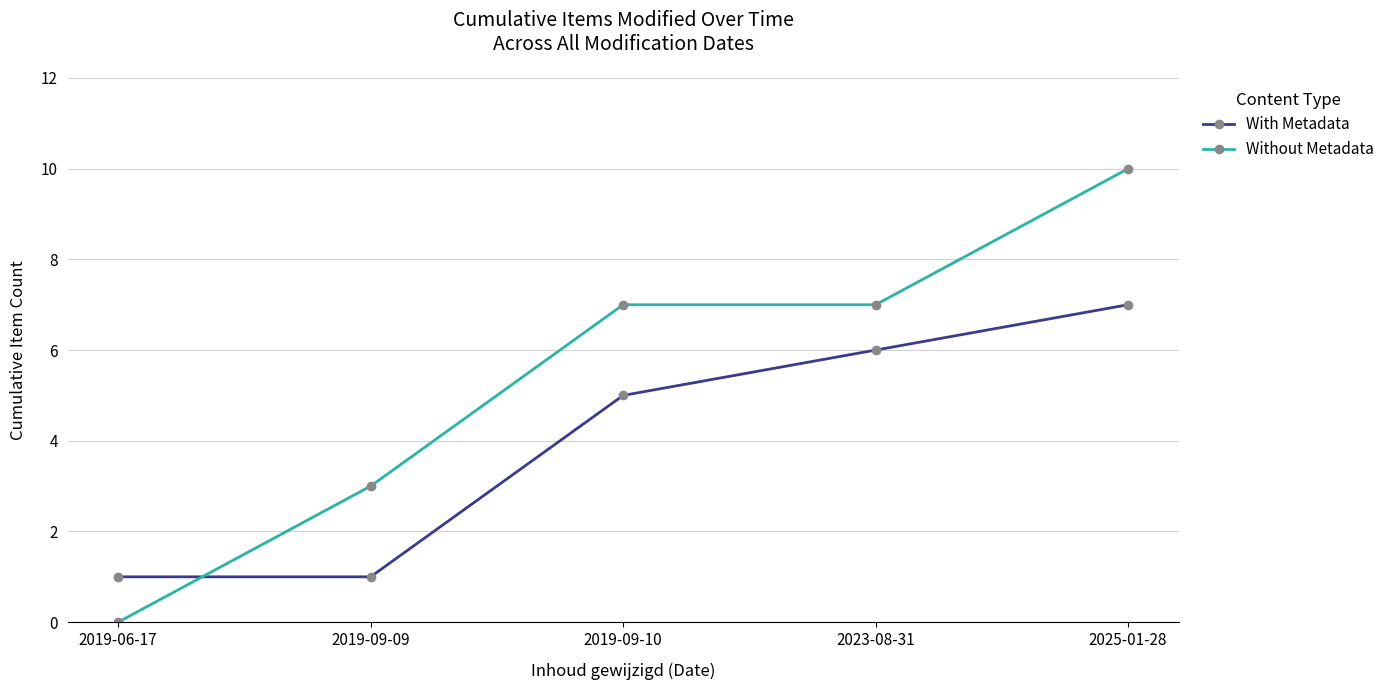

What is the average value of the With Metadata series?

4